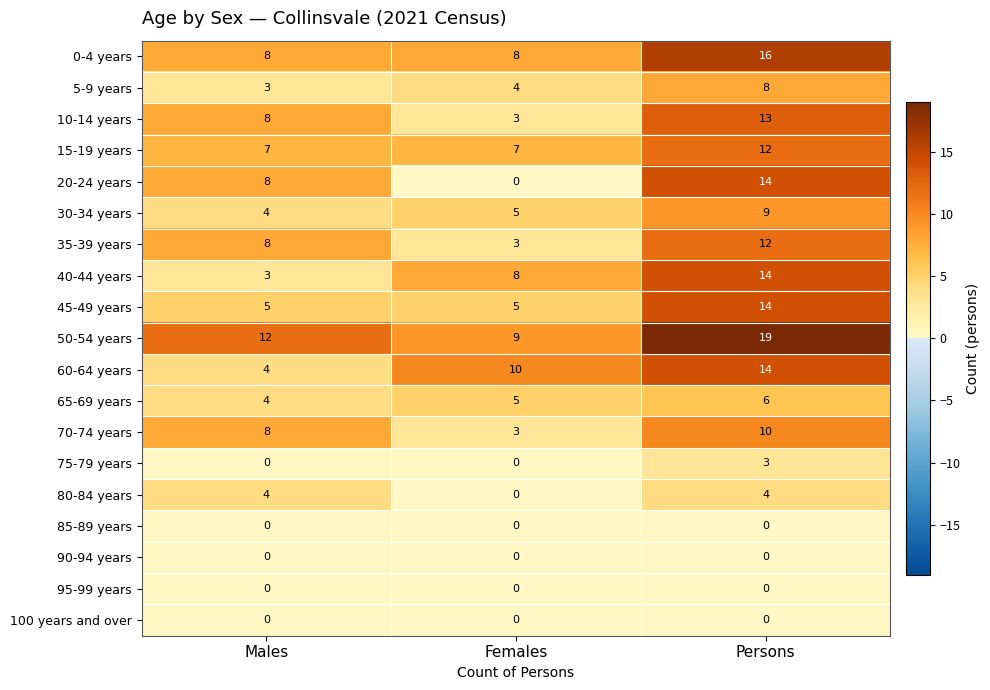

At which label does 45-49 years reach its peak?

Persons